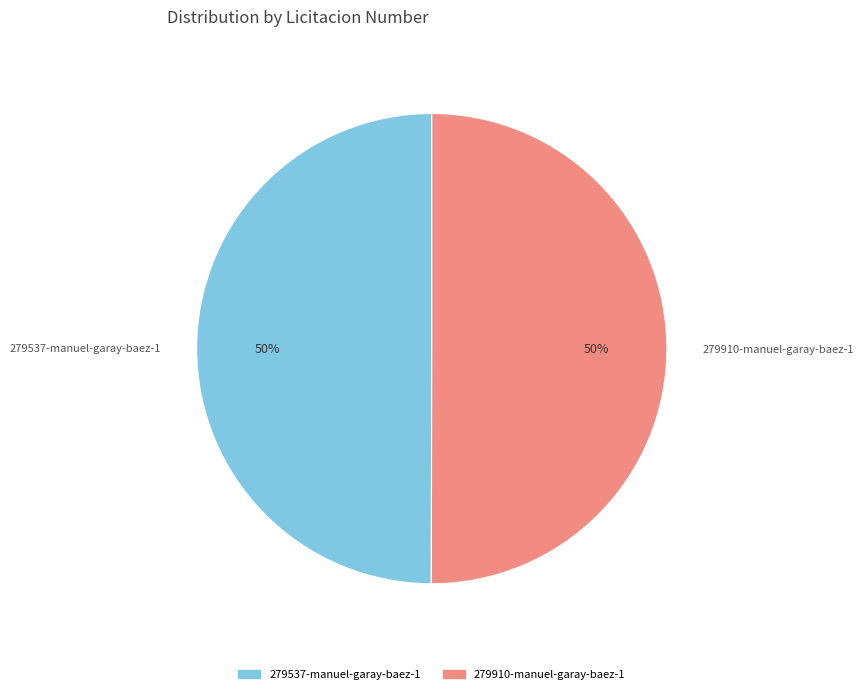

To the nearest percent, what portion does 279910-manuel-garay-baez-1 represent?

50%